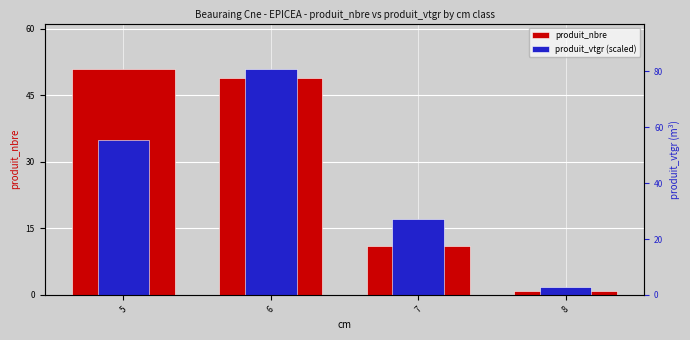

List the series in order of their peak value, lowest first.

produit_nbre, produit_vtgr (scaled)